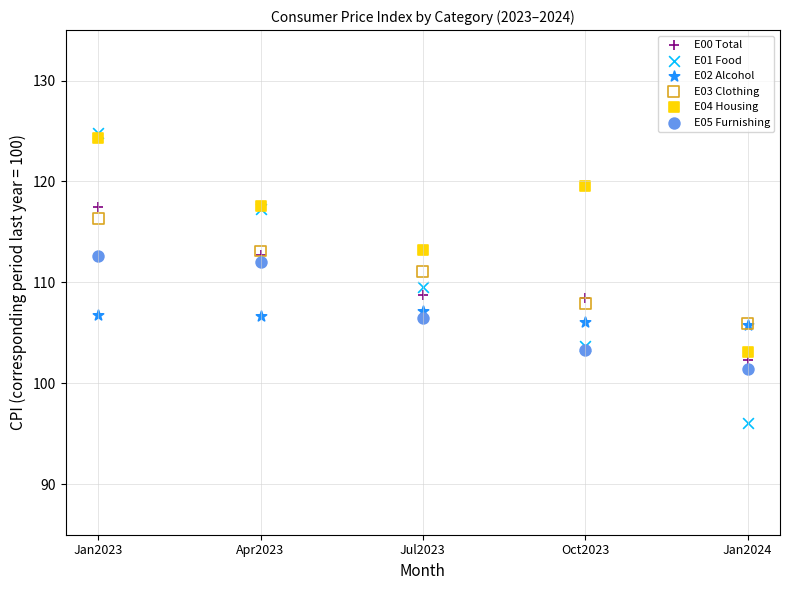

Which series reaches the minimum Y coordinate?

E01 Food